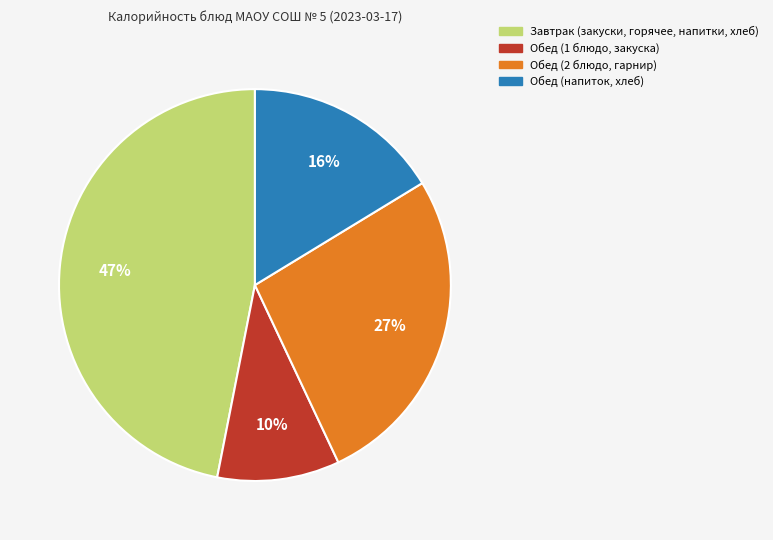

Do Завтрак (закуски, горячее, напитки, хлеб) and Обед (напиток, хлеб) together represent more than half of the pie?

Yes